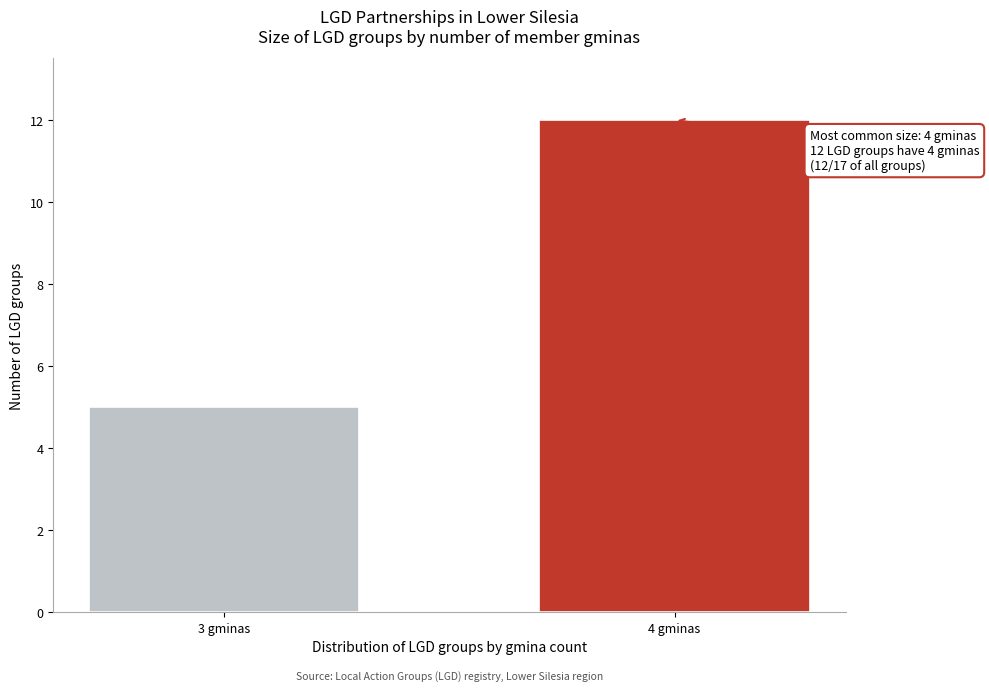

Reading left to right, what are all the values shown in this chart?

5	12